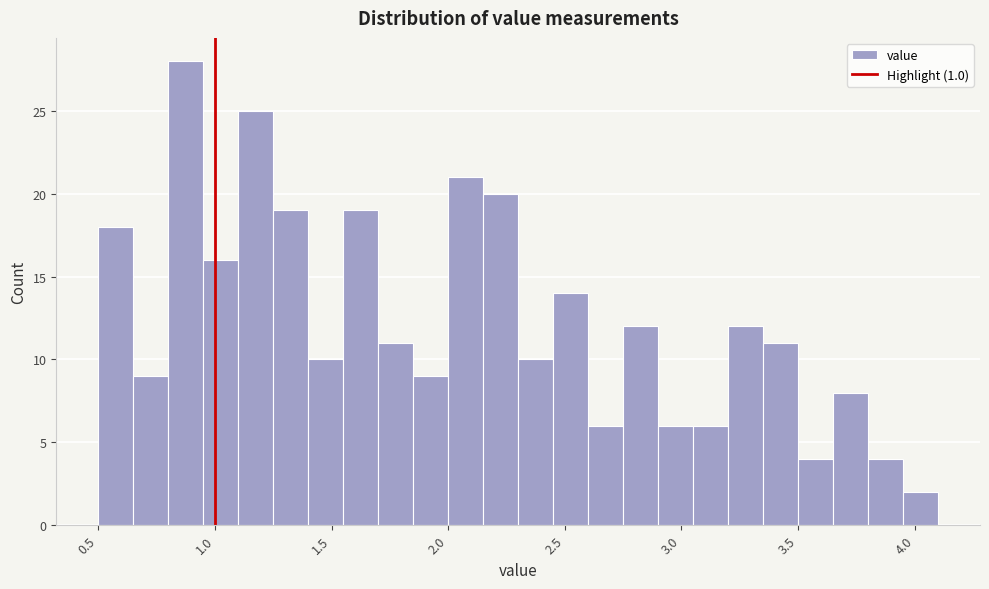

Around what value on the x-axis is the tallest bar? Give the approximate position of its centre, as read against the axis.

0.90